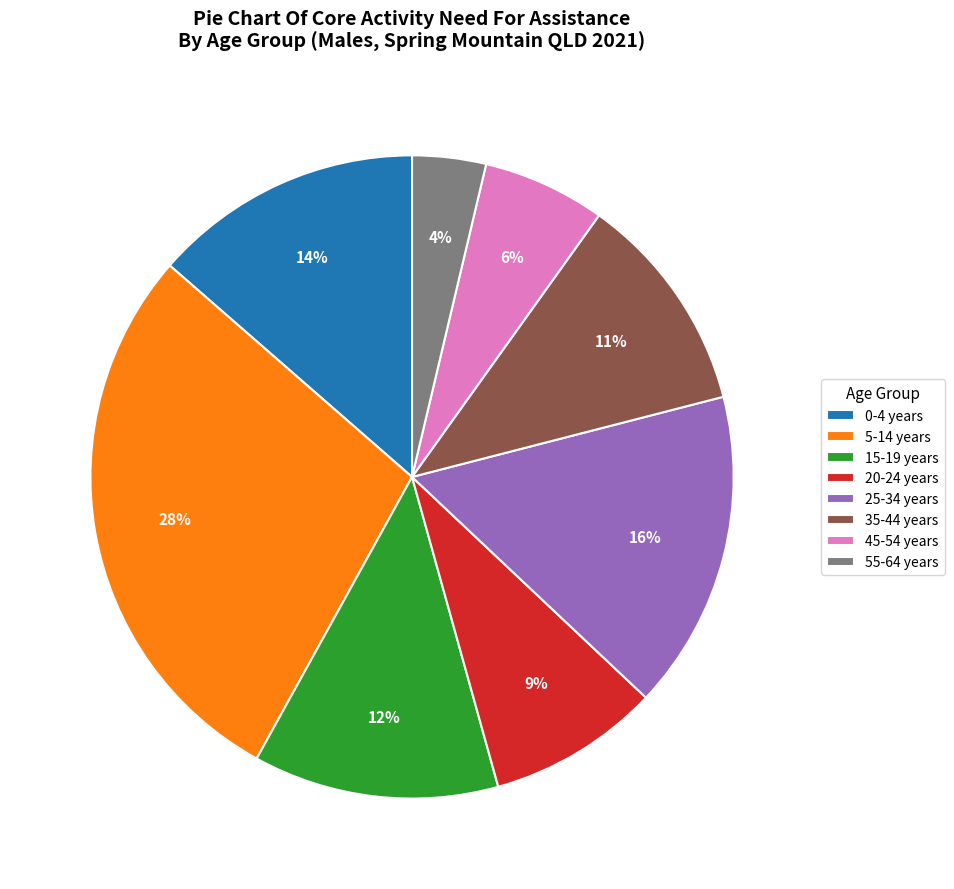

Which category has the smallest portion of the pie?

55-64 years